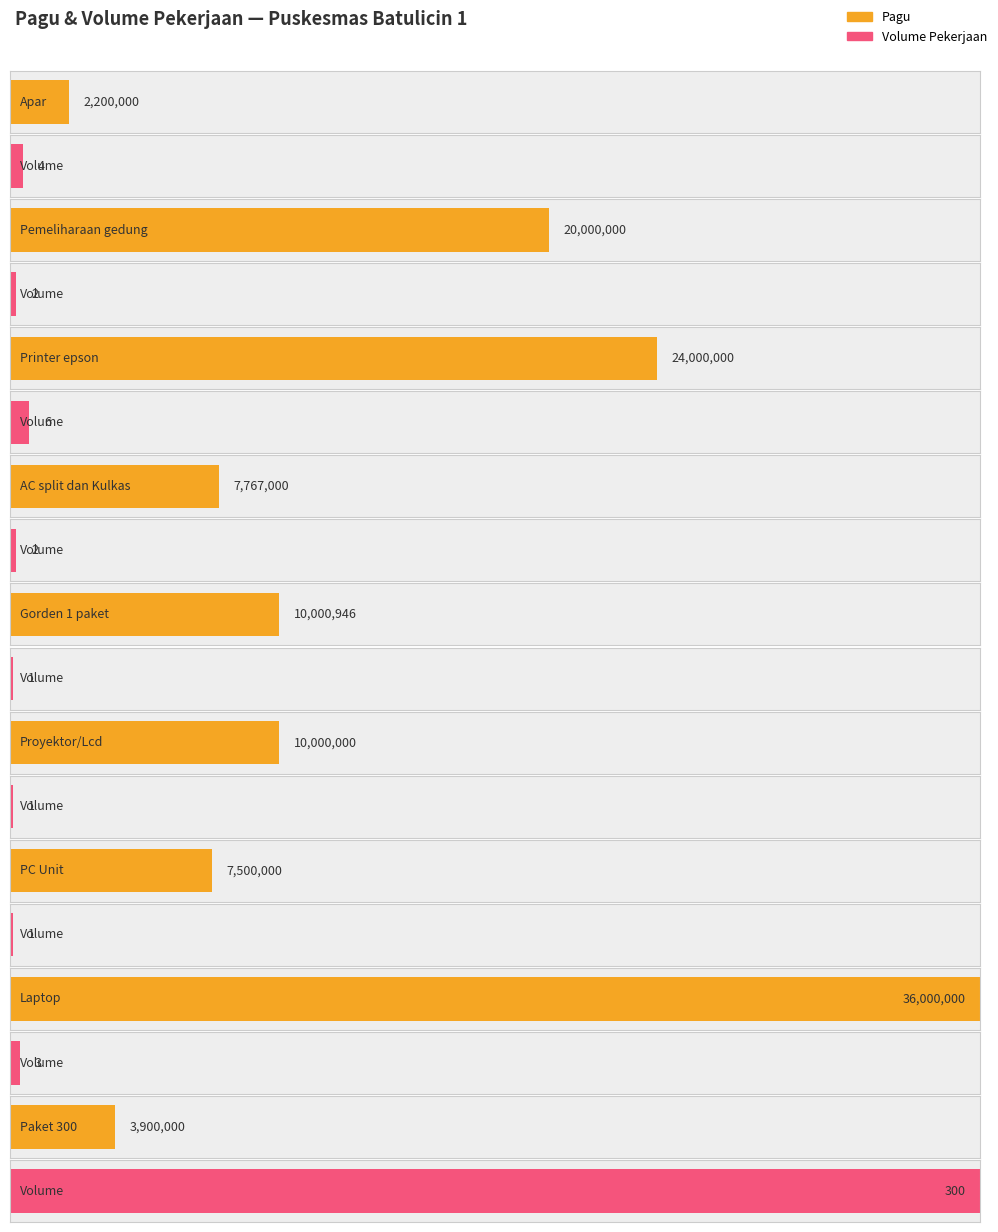

The value at AC split dan Kulkas is 4691996. True or false?

False